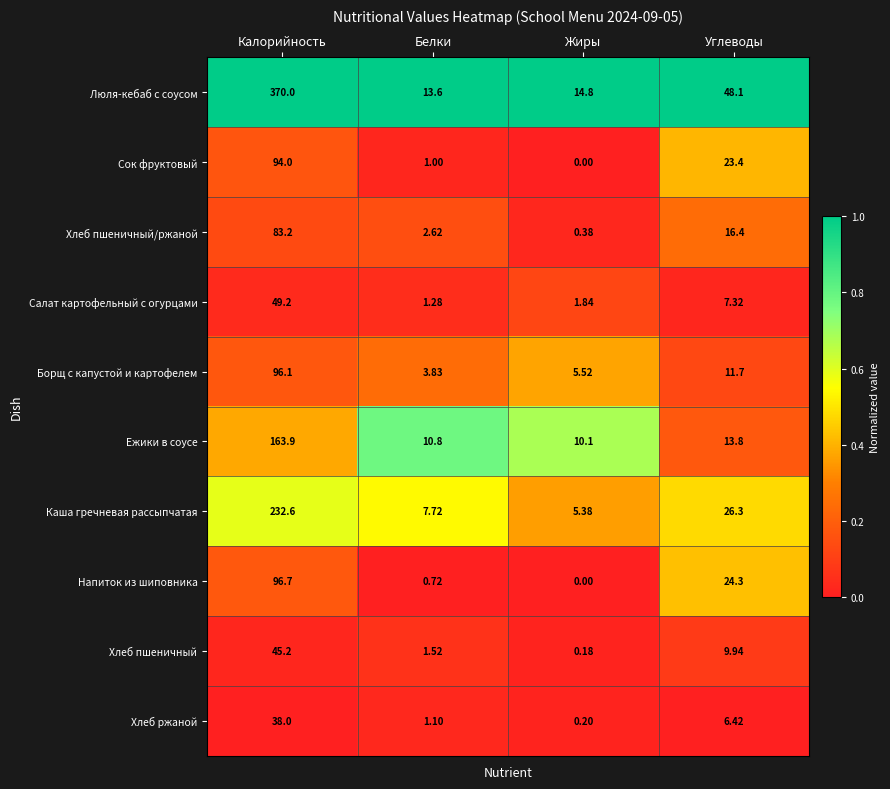

List the labels in order of Ежики в соусе value, smallest first.

Жиры, Белки, Углеводы, Калорийность